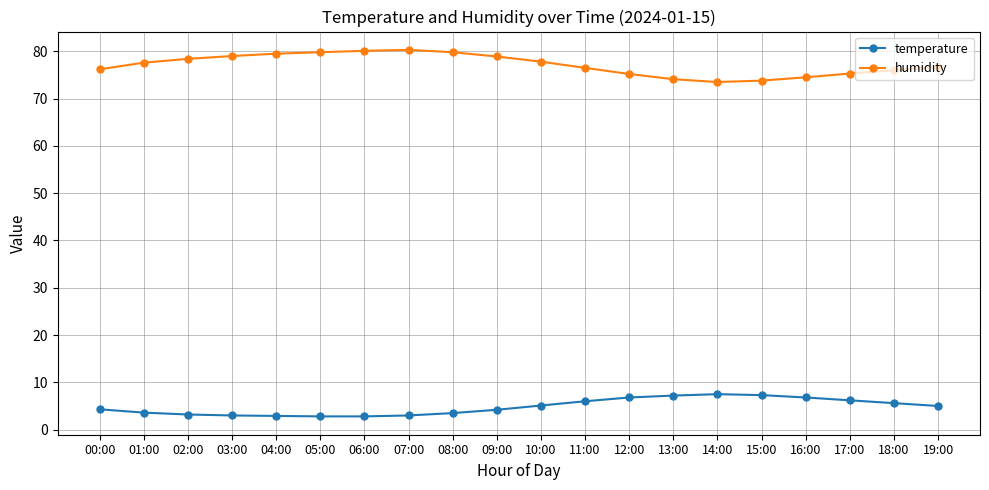

Rank the series at 03:00 from highest to lowest value.

humidity, temperature